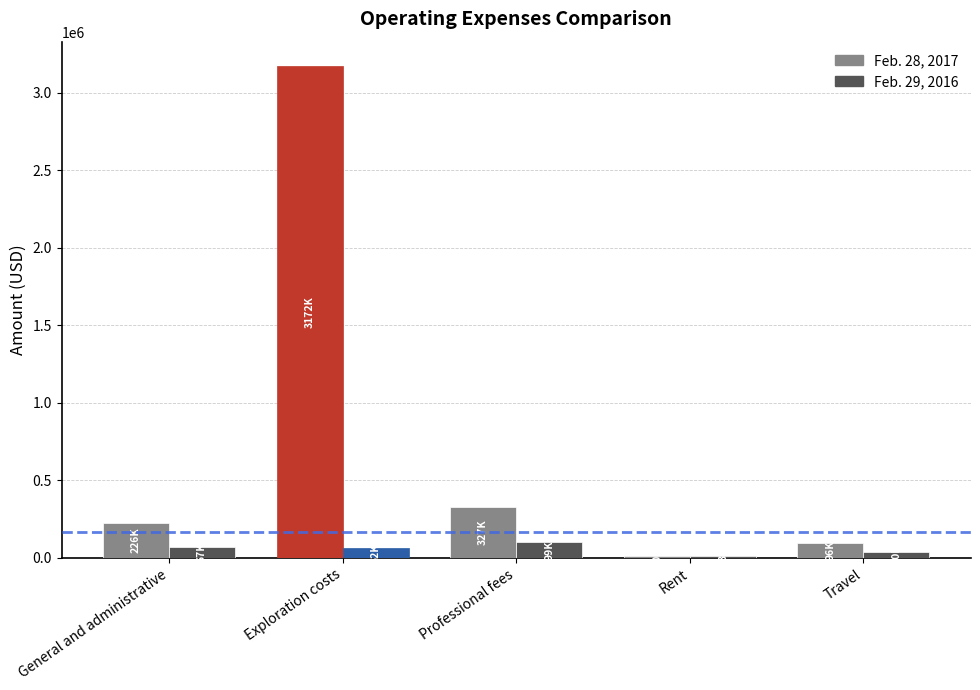

What is the total value across all series at General and administrative?

293421